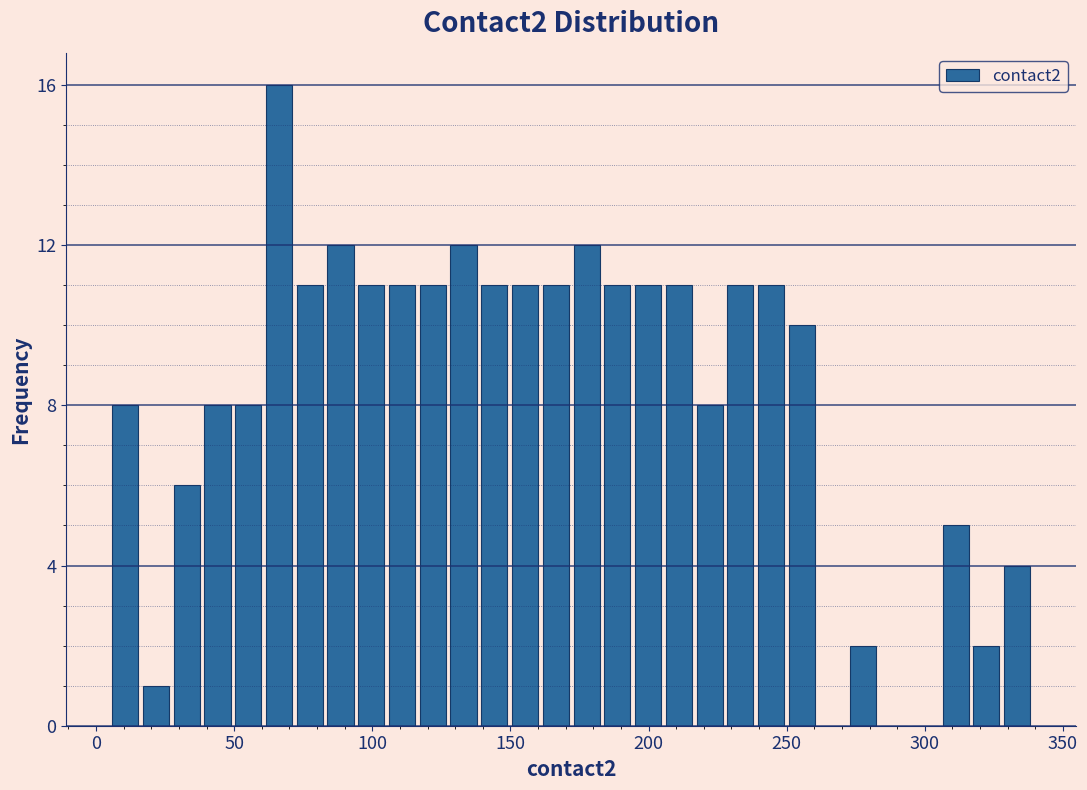

Read against the x-axis, roughly where is the centre of the tallest bar?

65